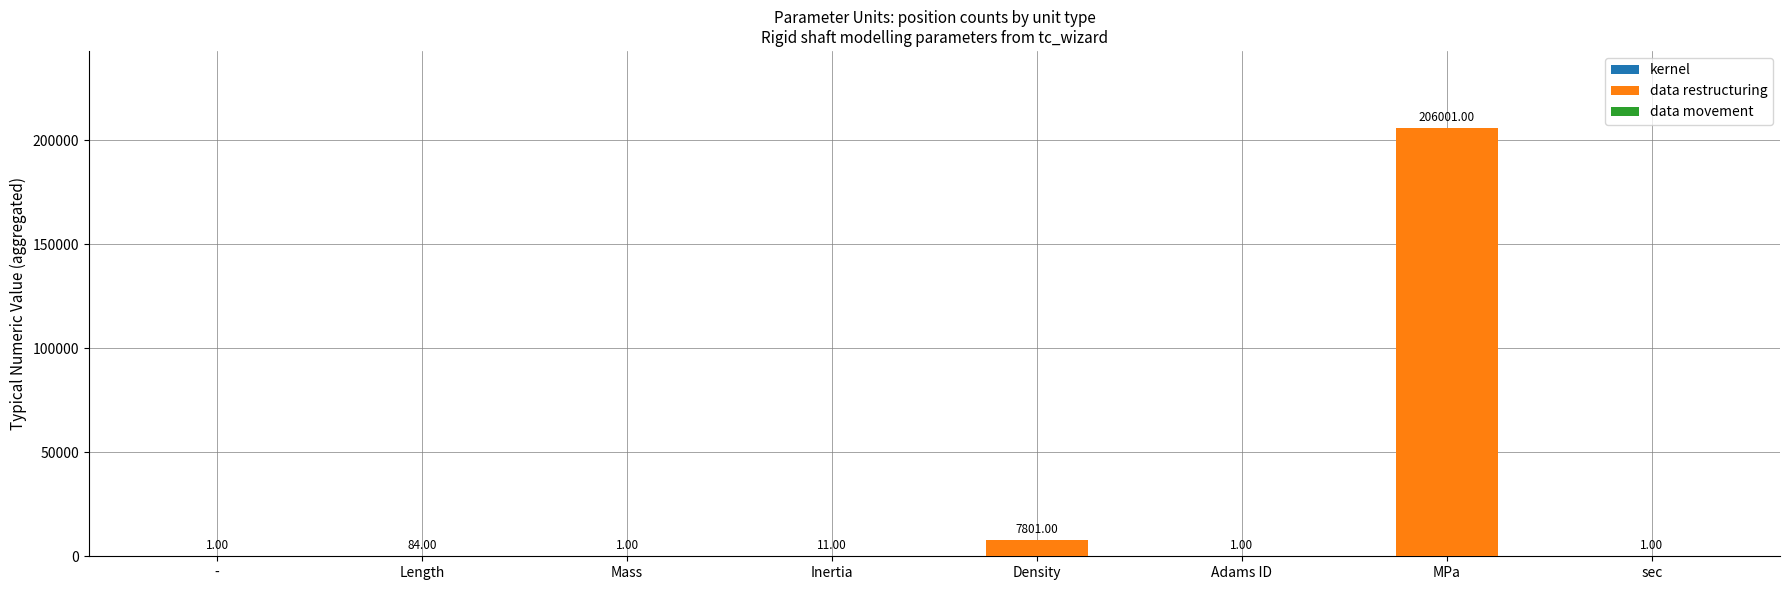

Are the bars horizontal?

No